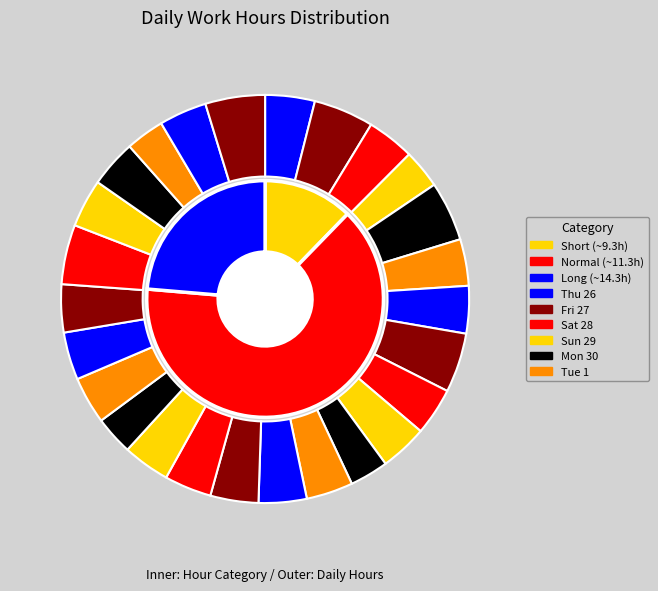

Rank the categories by value from highest to lowest.

Fri 27, Mon 30, Tue 22, Thu 17, Thu 3, Thu 26, Fri 18, Thu 10, Wed 9, Wed 16, Tue 15, Mon 21, Sat 28, Fri 4, Wed 2, Sat 5, Mon 14, Sat 19, Fri 11, Sat 12, Mon 7, Tue 1, Sun 29, Sun 13, Sun 20, Sun 6